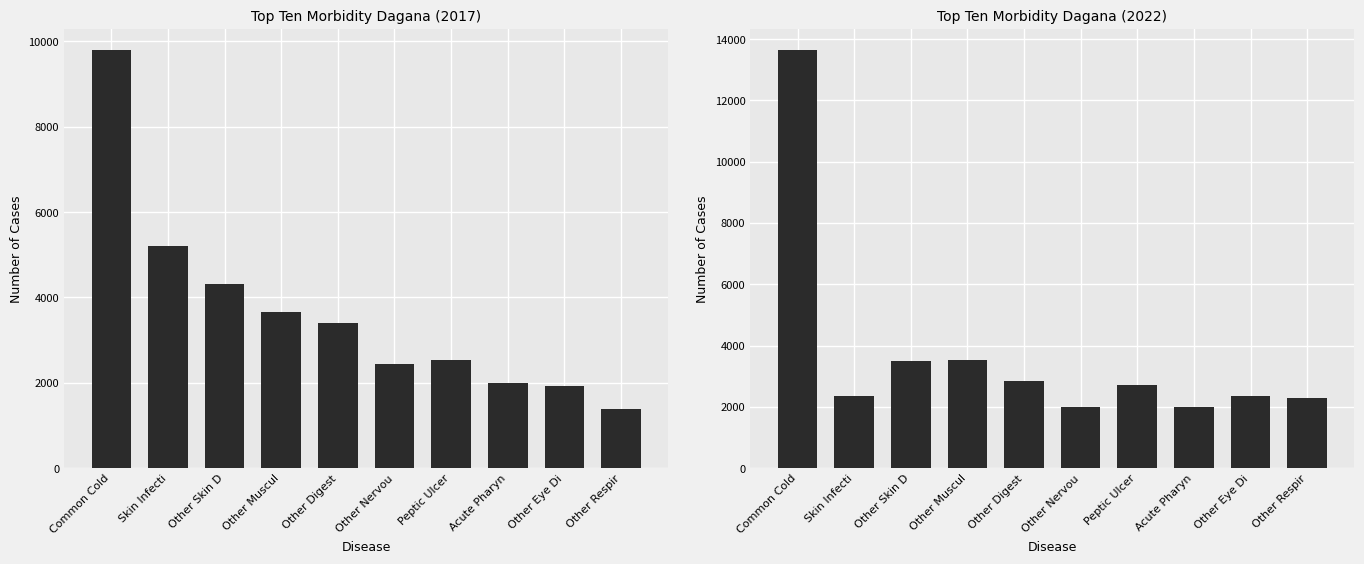

What is the total value across all series at Other Nervou?

4418